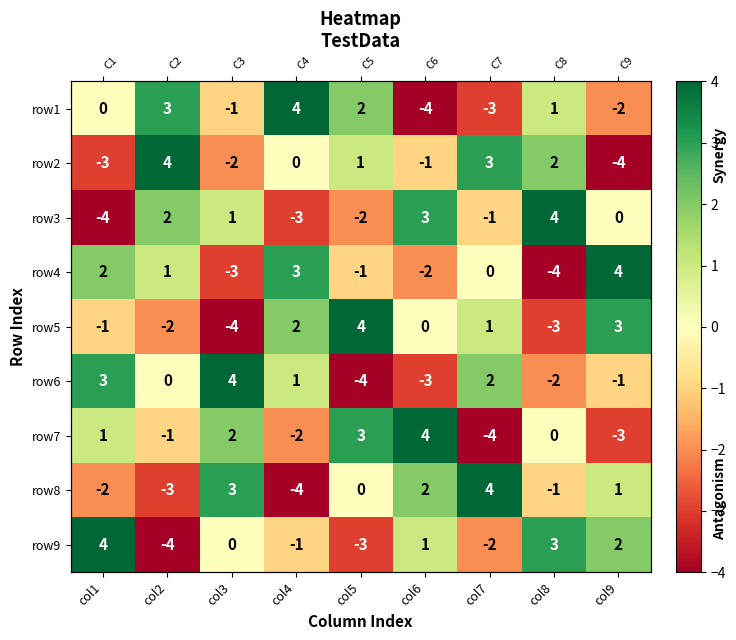

At which category is the sum across all series the highest?

col1